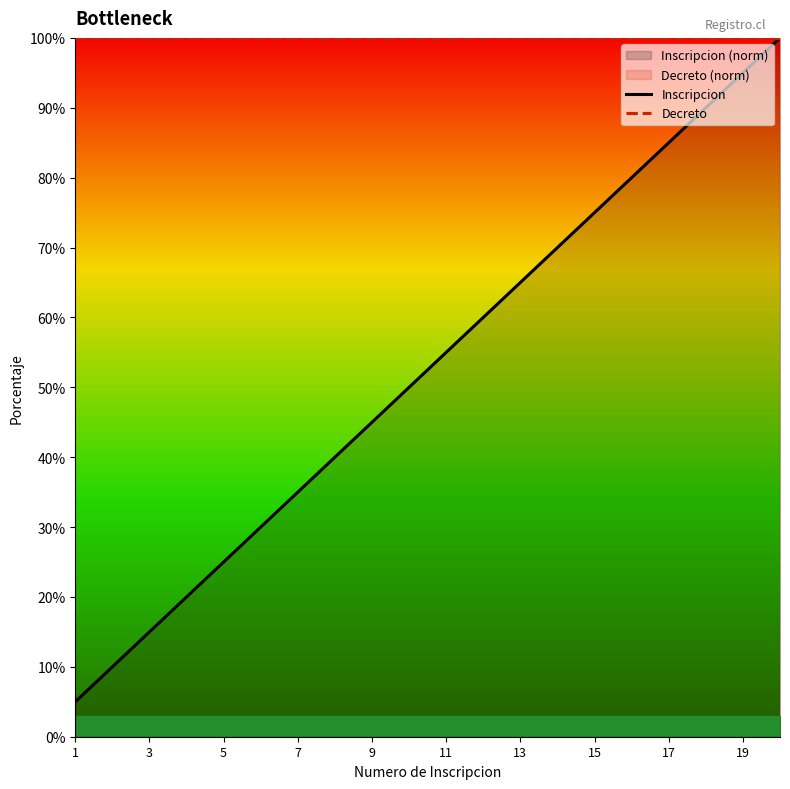

The Decreto series shows 100.0 at 13. True or false?

True